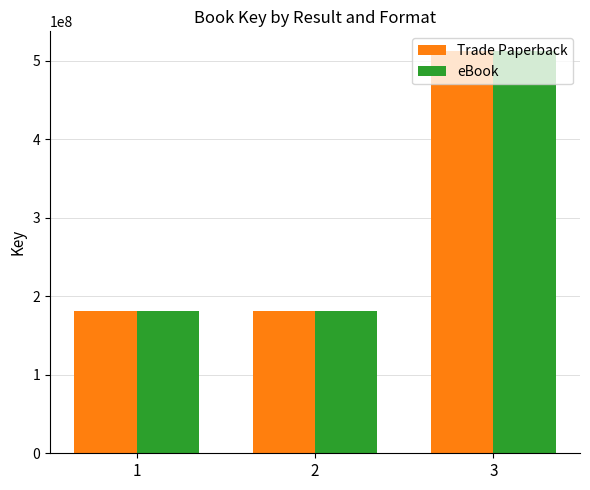

At which label does eBook reach its peak?

3